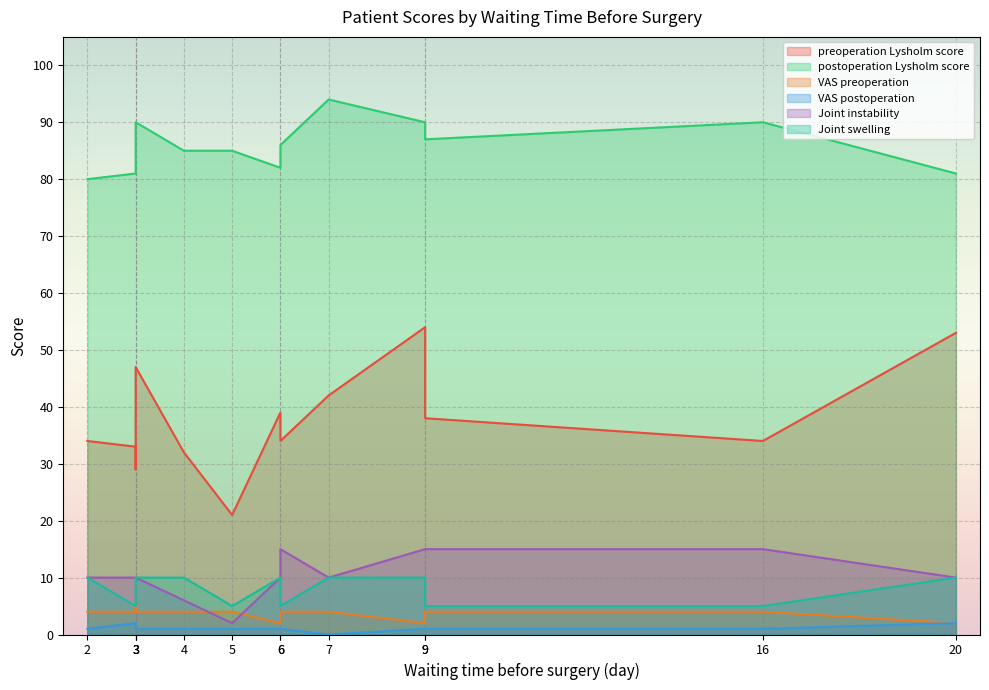

True or false: preoperation Lysholm score has a value of 34 at 16.

True